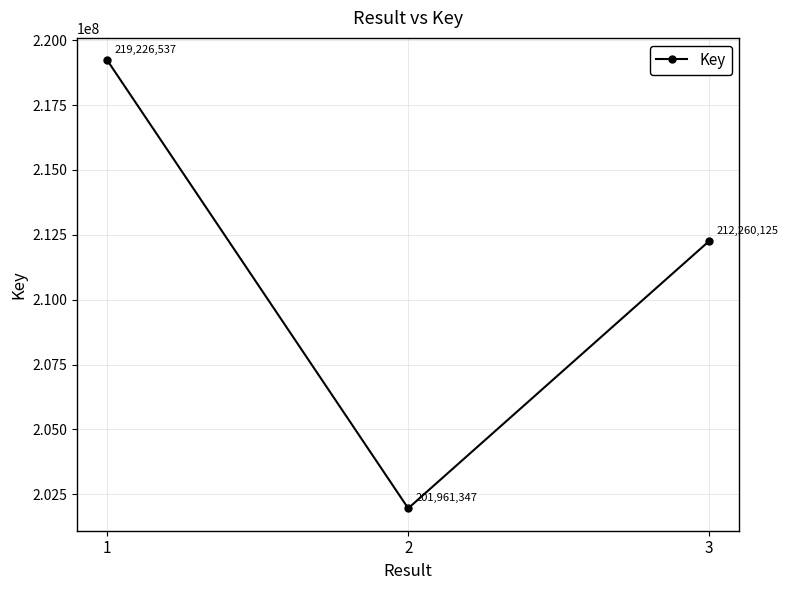

The chart shows a value of 201961347 at 2. True or false?

True